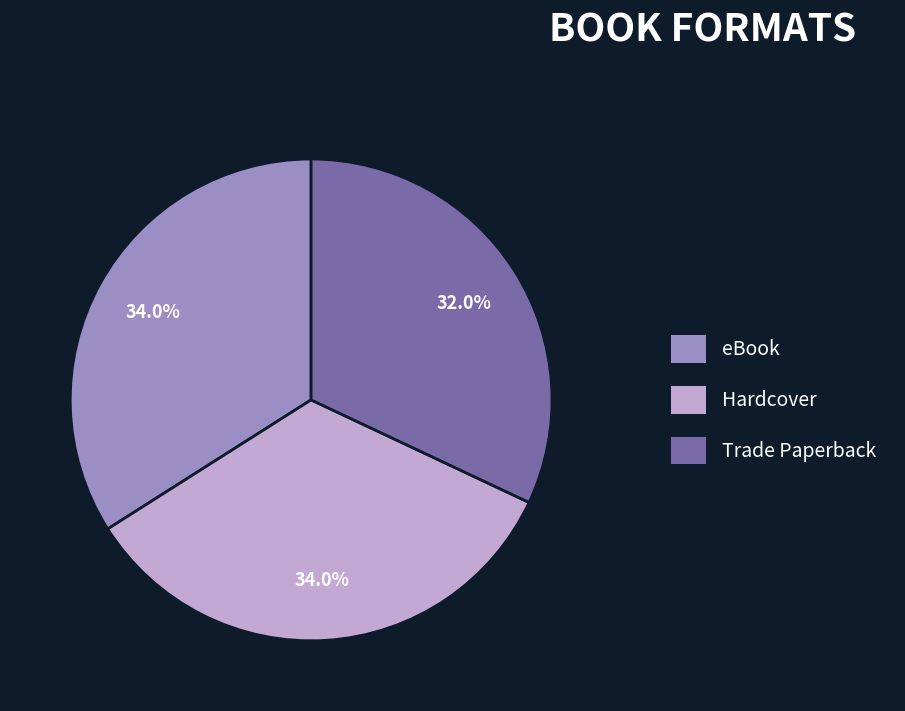

Is there a majority slice in this chart?

No